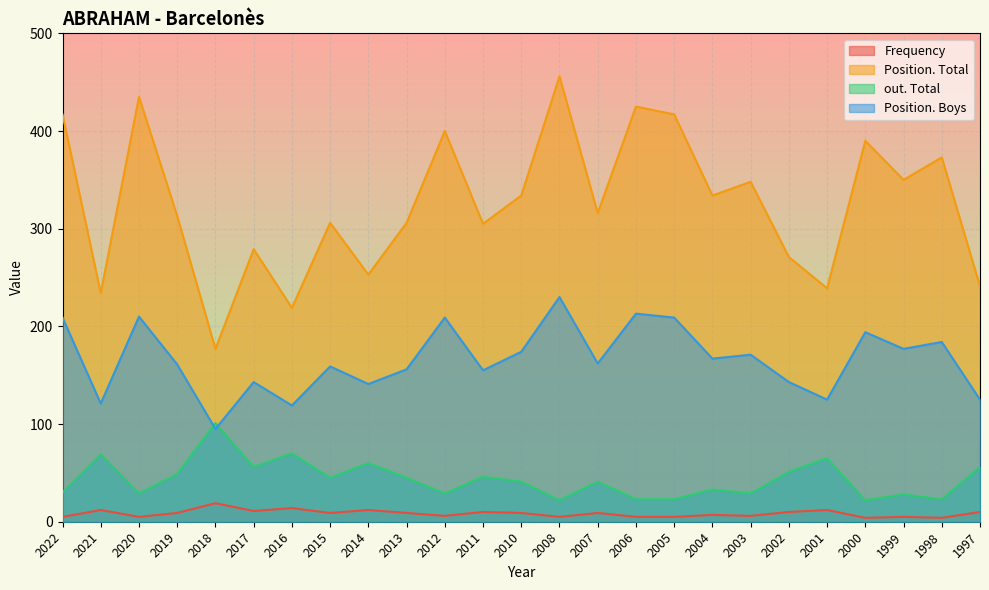

Which series has the largest range (max minus min)?

Position. Total